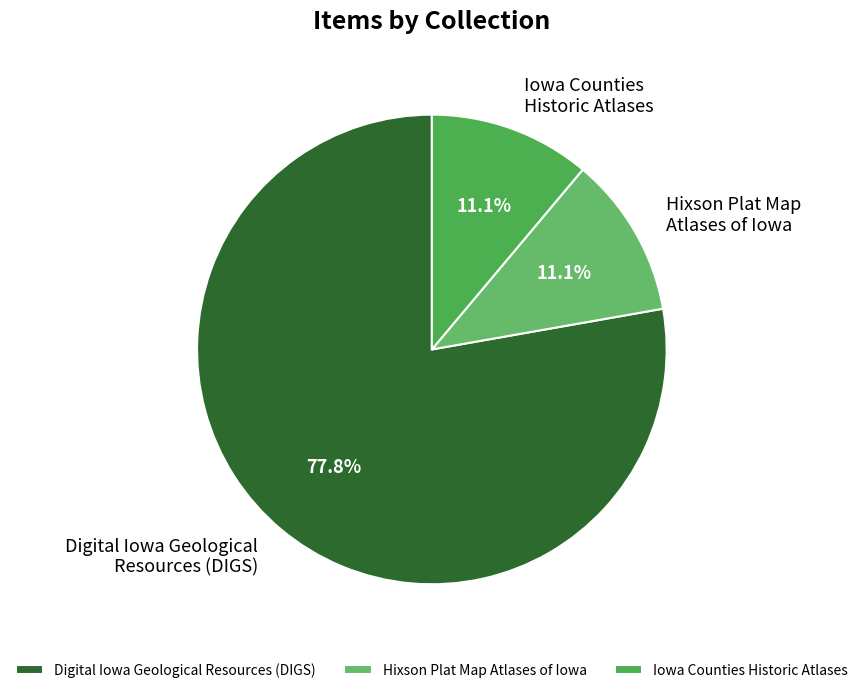

Approximately how many times larger is the value at Digital Iowa Geological Resources (DIGS) compared to Hixson Plat Map Atlases of Iowa?

7.0